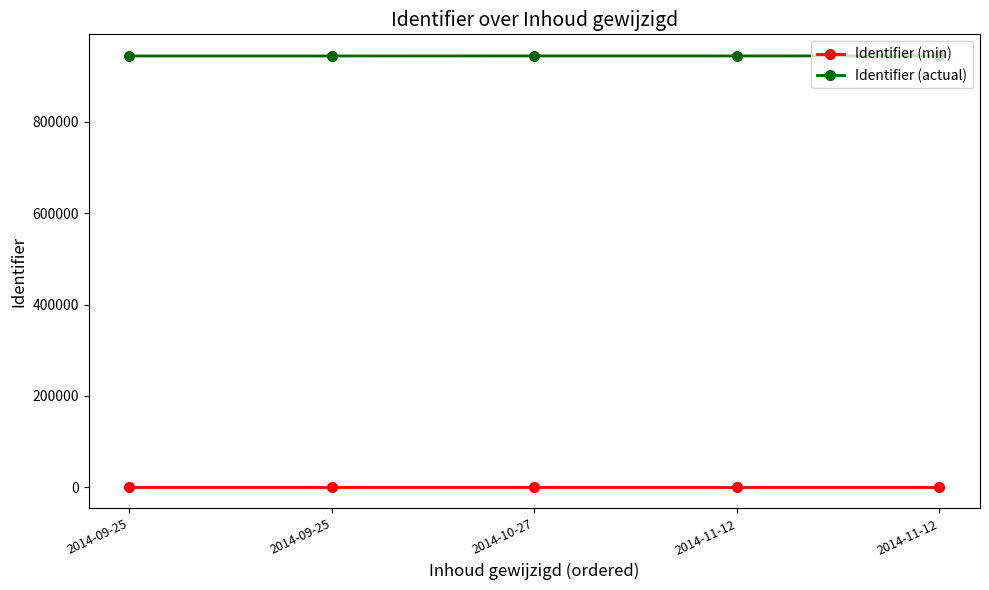

What is the value of the Identifier (actual) point at the 4th from the left?

944103.0